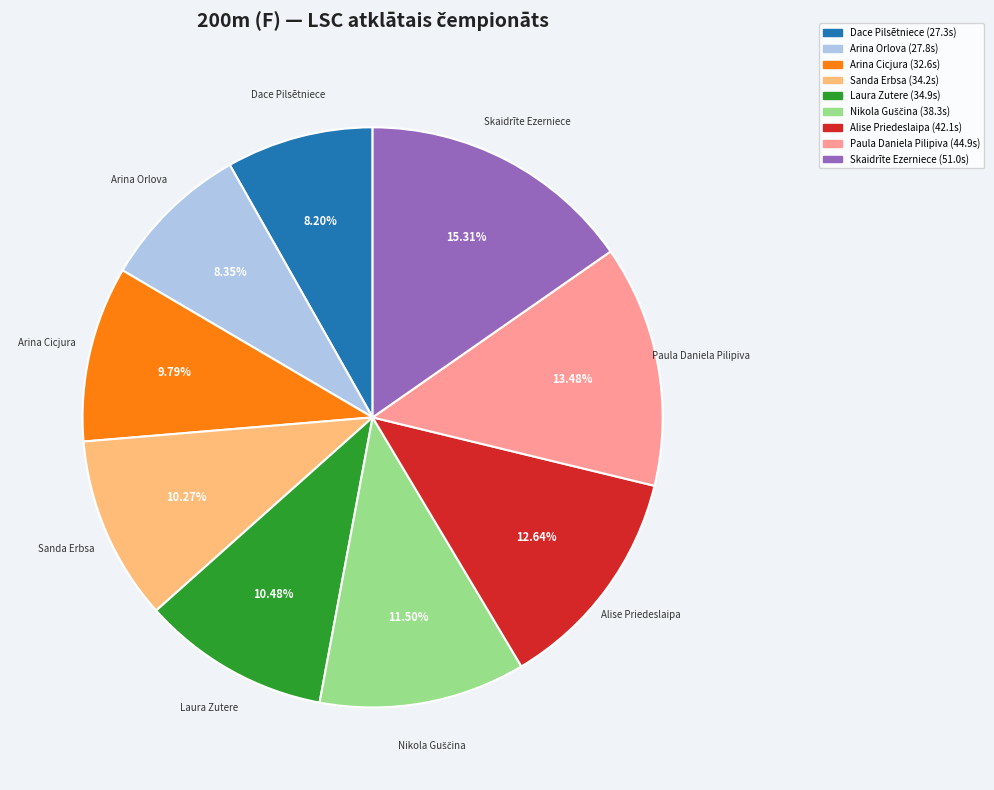

Is it true that Arina Cicjura is 10% of the pie?

True